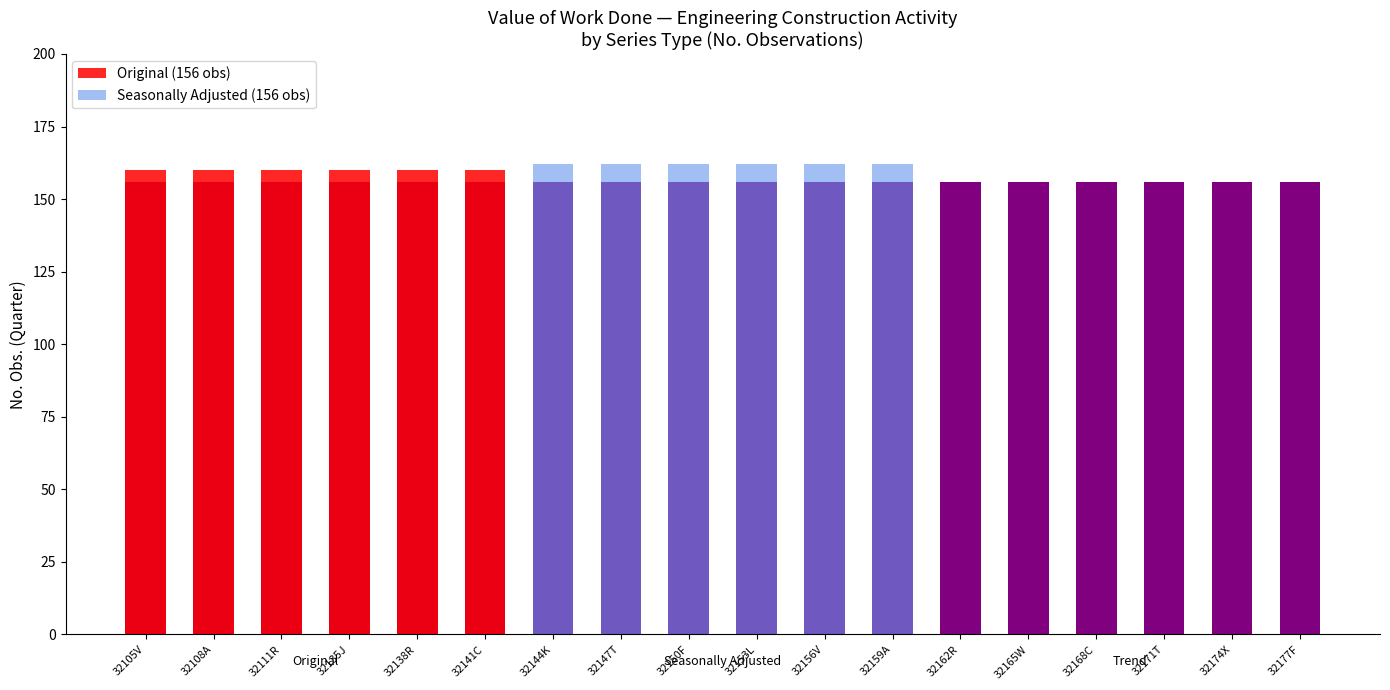

Between 32108A and 32141C, which series saw the biggest shift?

Original (156 obs)